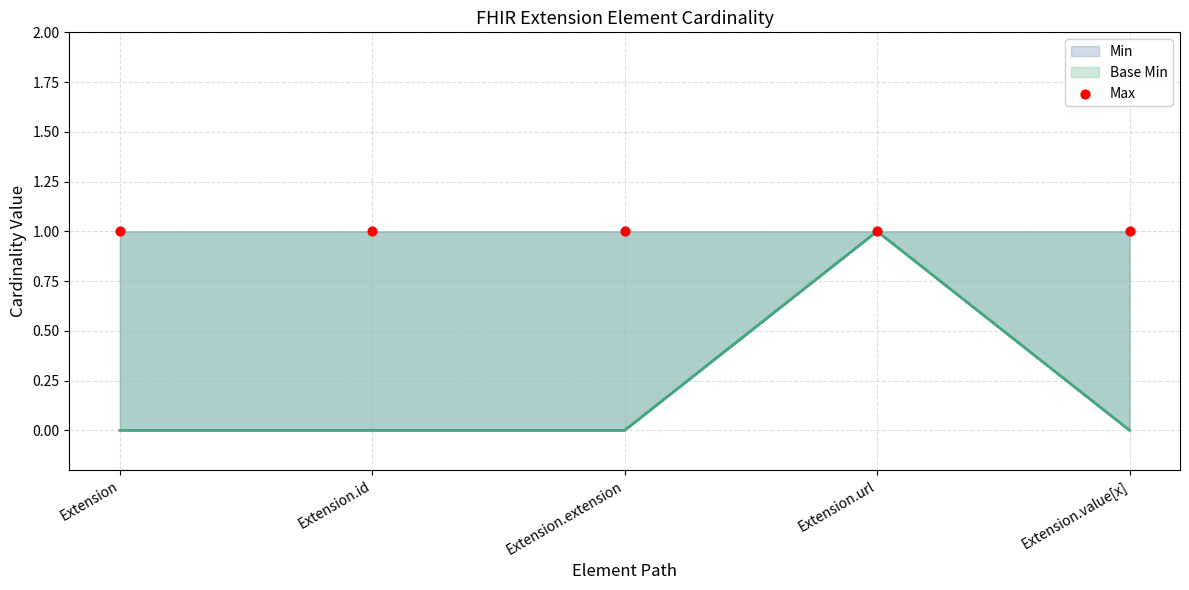

At which category is the sum across all series the highest?

Extension.url